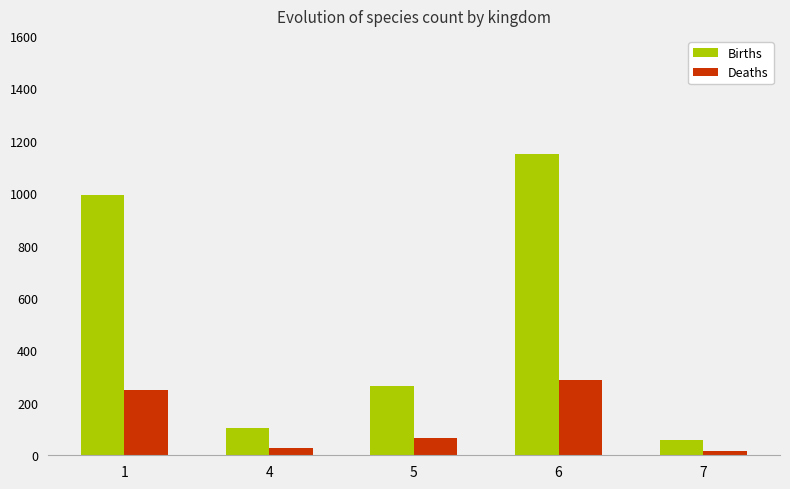

At which category is the sum across all series the highest?

6